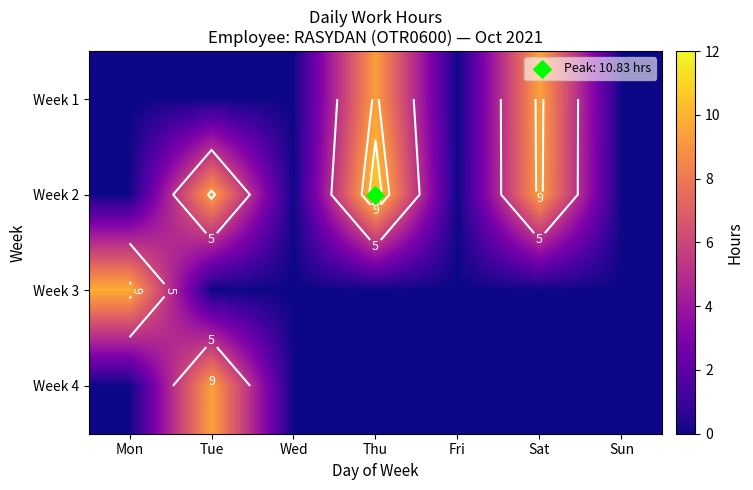

Which series has the largest range (max minus min)?

Week 2